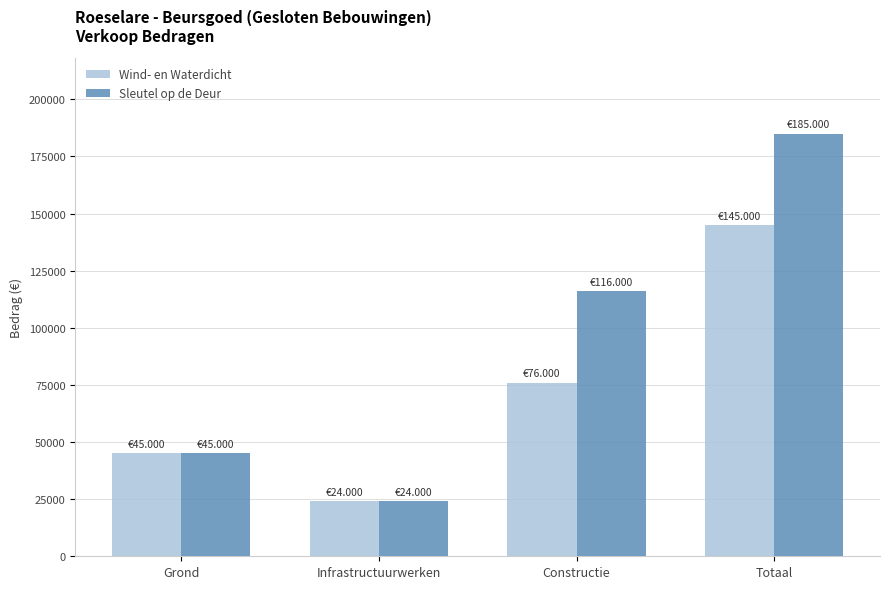

At which label does Sleutel op de Deur reach its peak?

Totaal